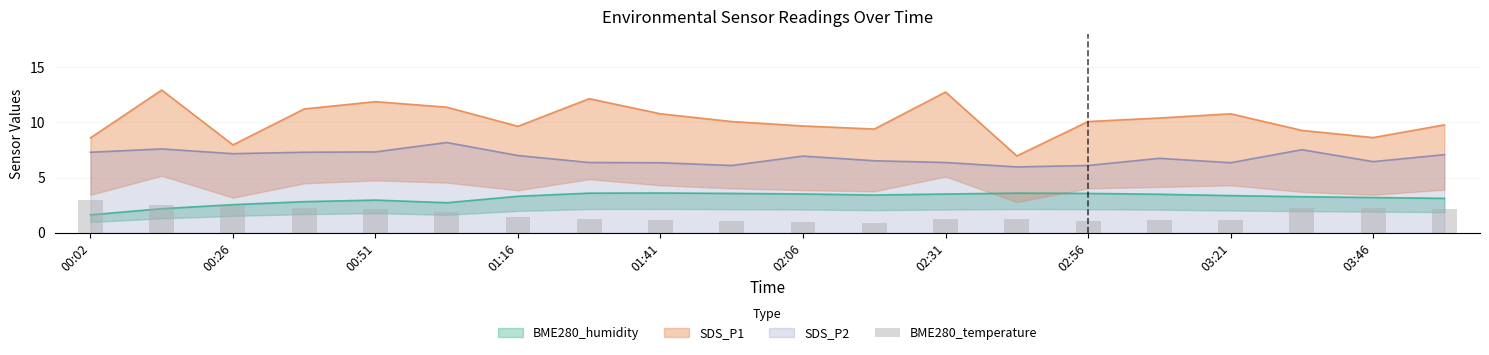

The value of SDS_P2 at 00:51 is 7.3. True or false?

True